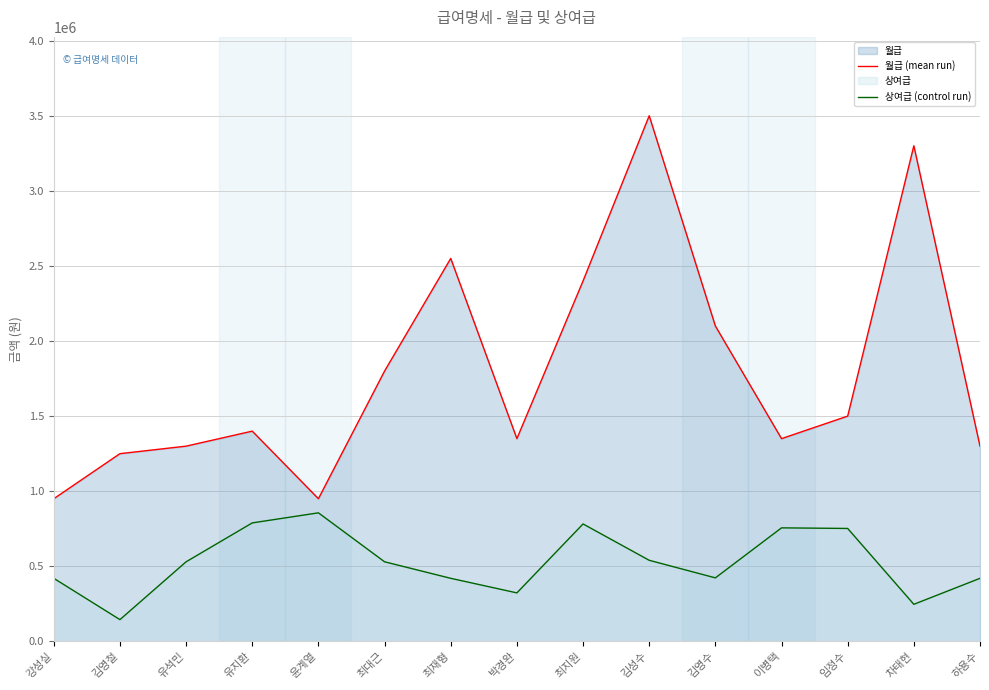

Is it true that 월급 (mean run) equals 825183 at 임정수?

False